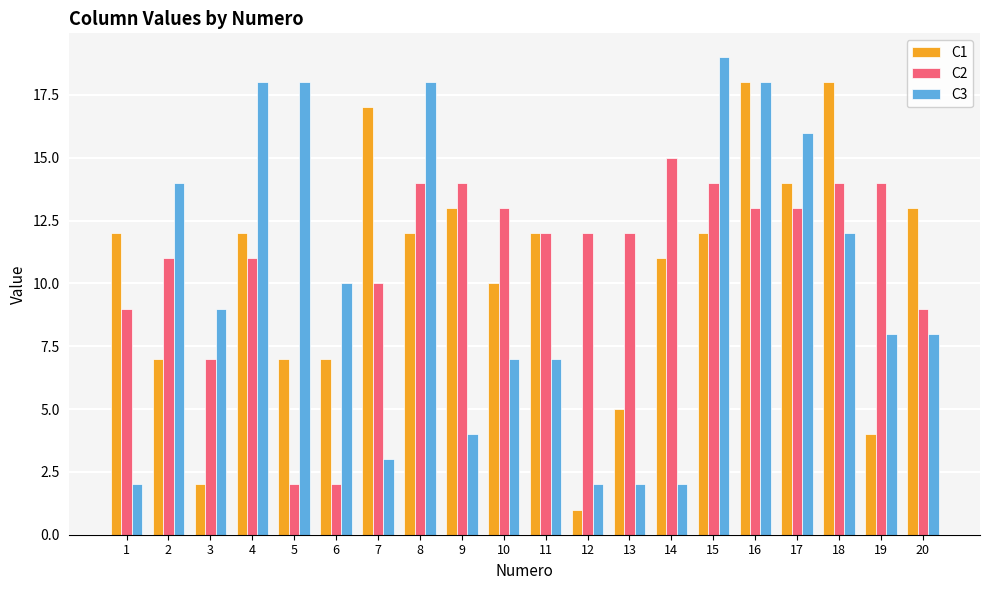

What is the difference between the C3 values at 3 and 16?

9